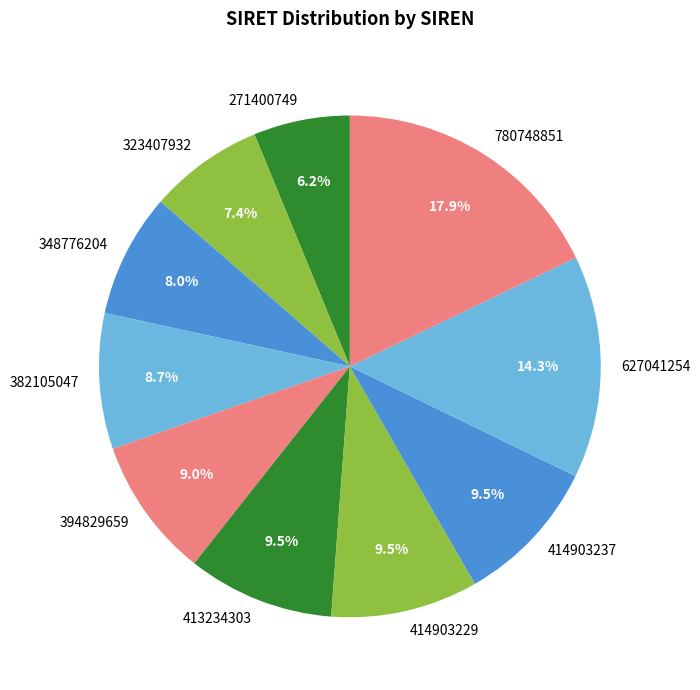

Is there any slice that represents more than half of the pie?

No